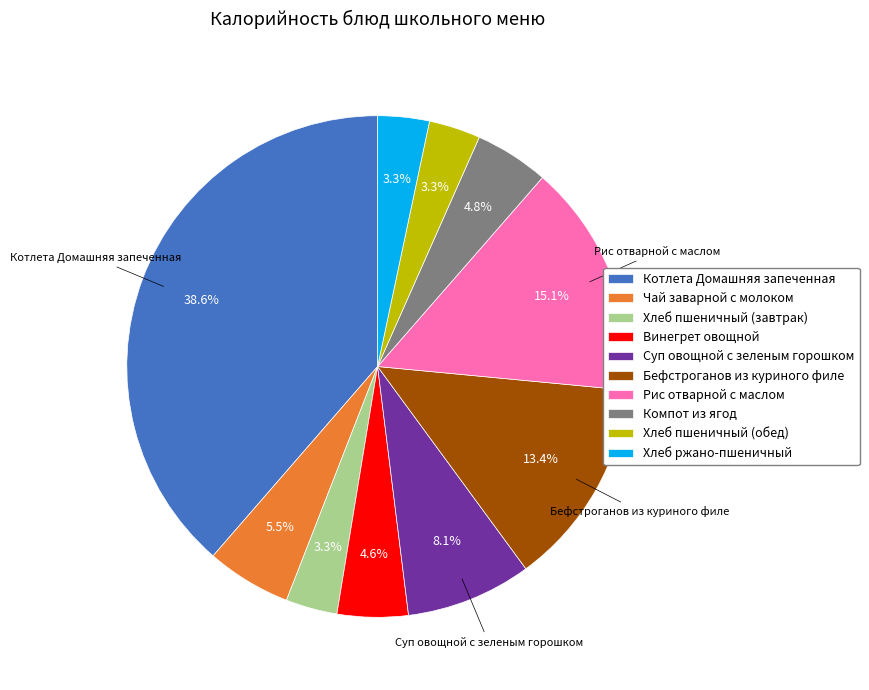

What percentage is NOT represented by Котлета Домашняя запеченная?

61.4%